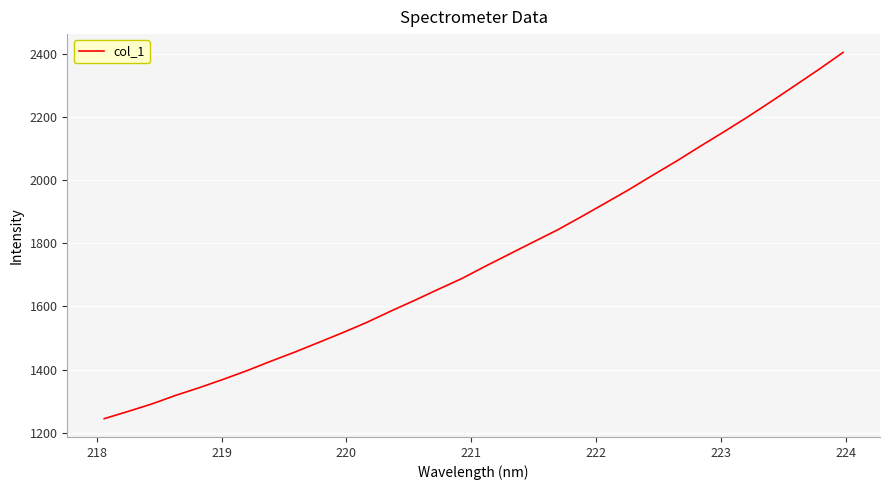

What is the greatest value displayed?

2406.4